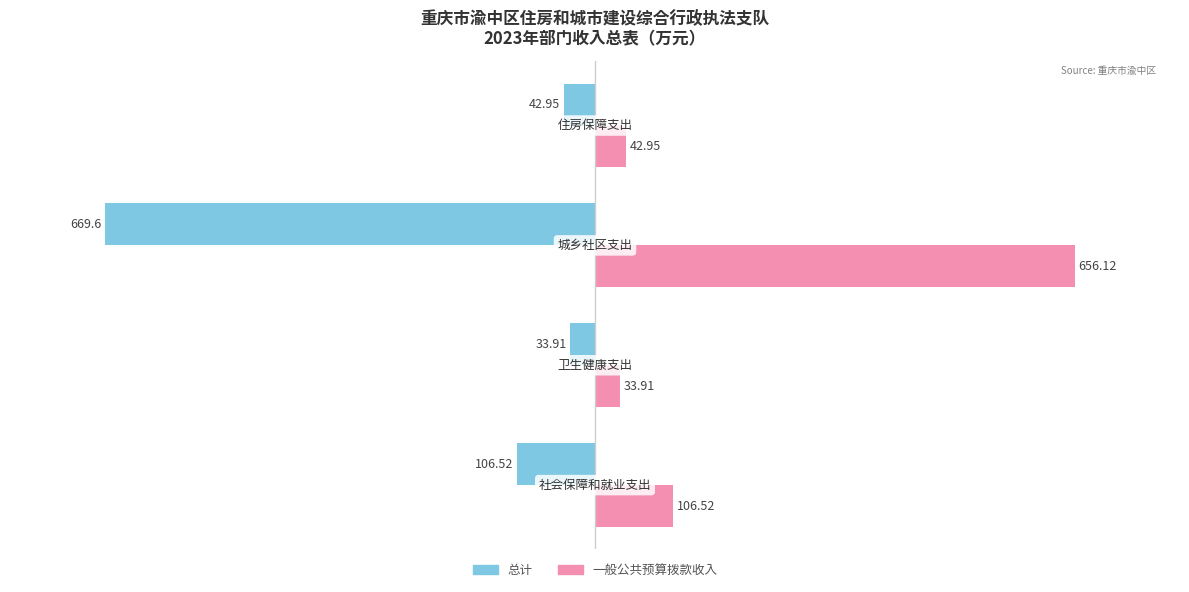

Which series has the largest range (max minus min)?

总计